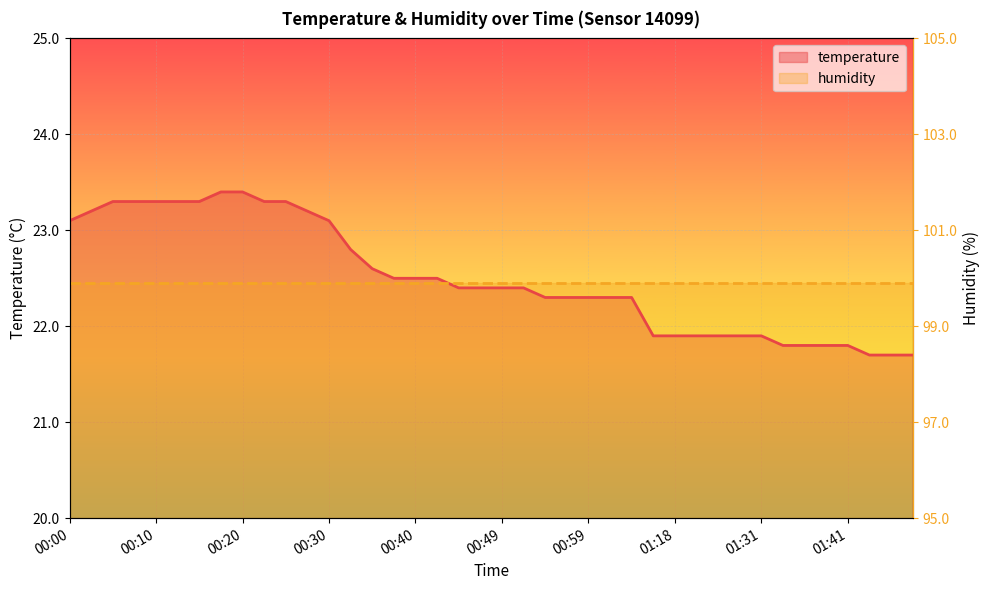

What is the label of the 18th point from the right?

00:54